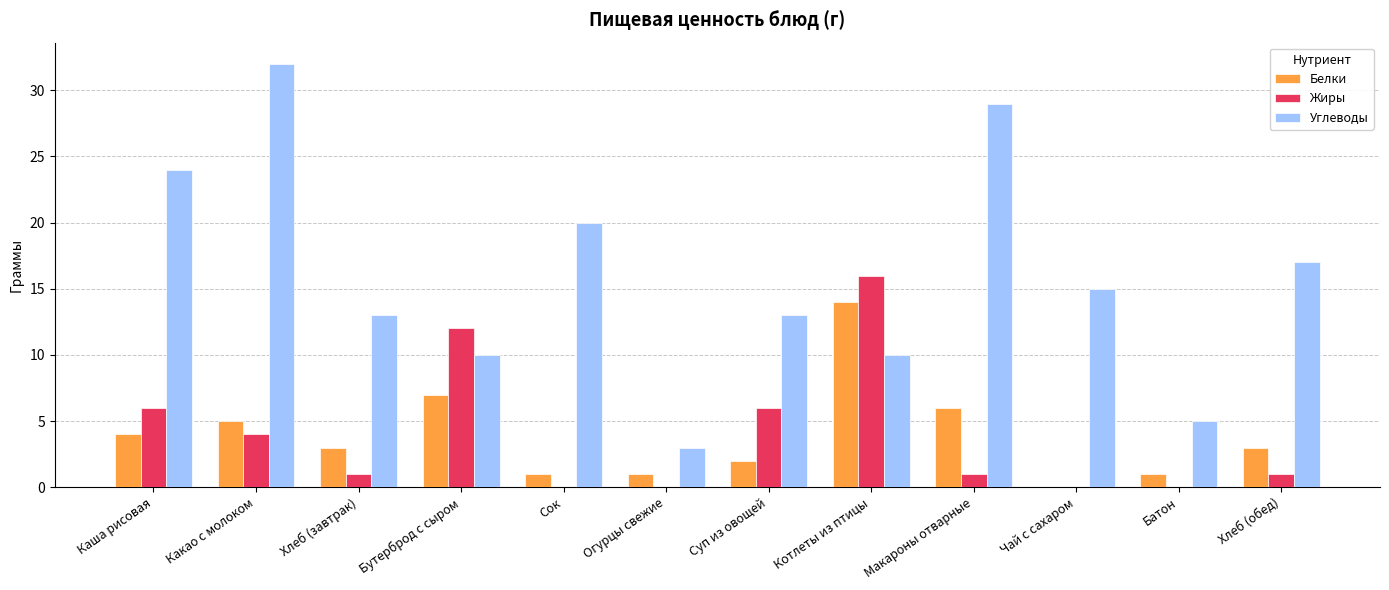

True or false: Углеводы has a value of 10 at Бутерброд с сыром.

True